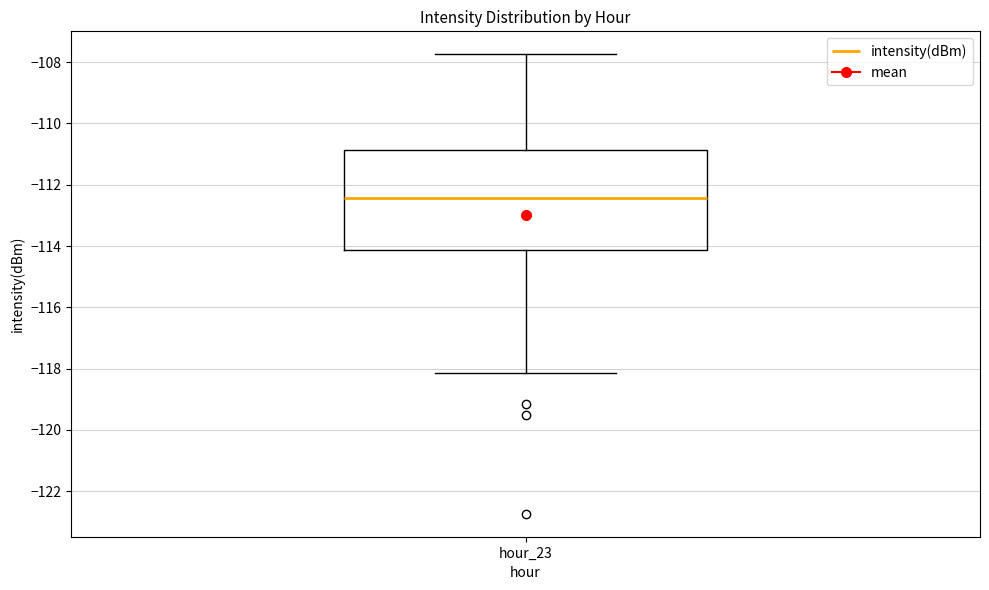

Where is the lower edge of the box for hour_23 on the y-axis? The values are not printed on the chart, so give them approximately, as read against the axis.

-114.2